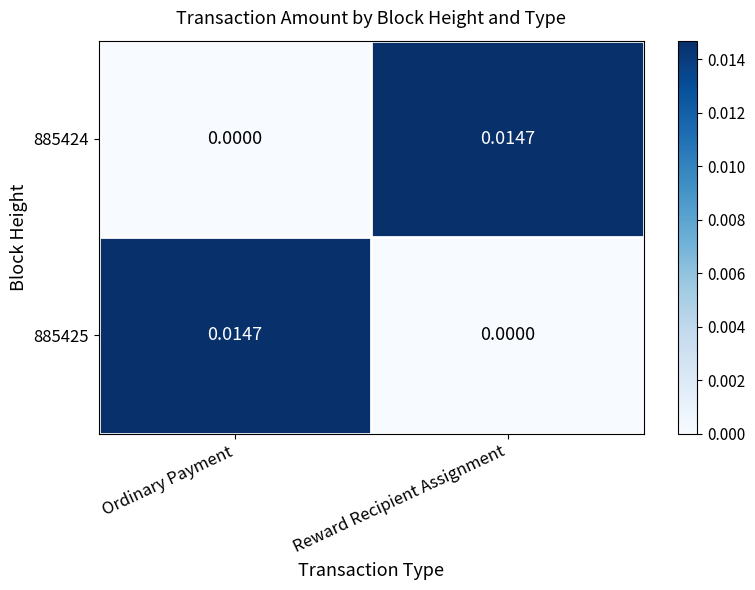

Rank the categories by 885424 value from lowest to highest.

Ordinary Payment, Reward Recipient Assignment